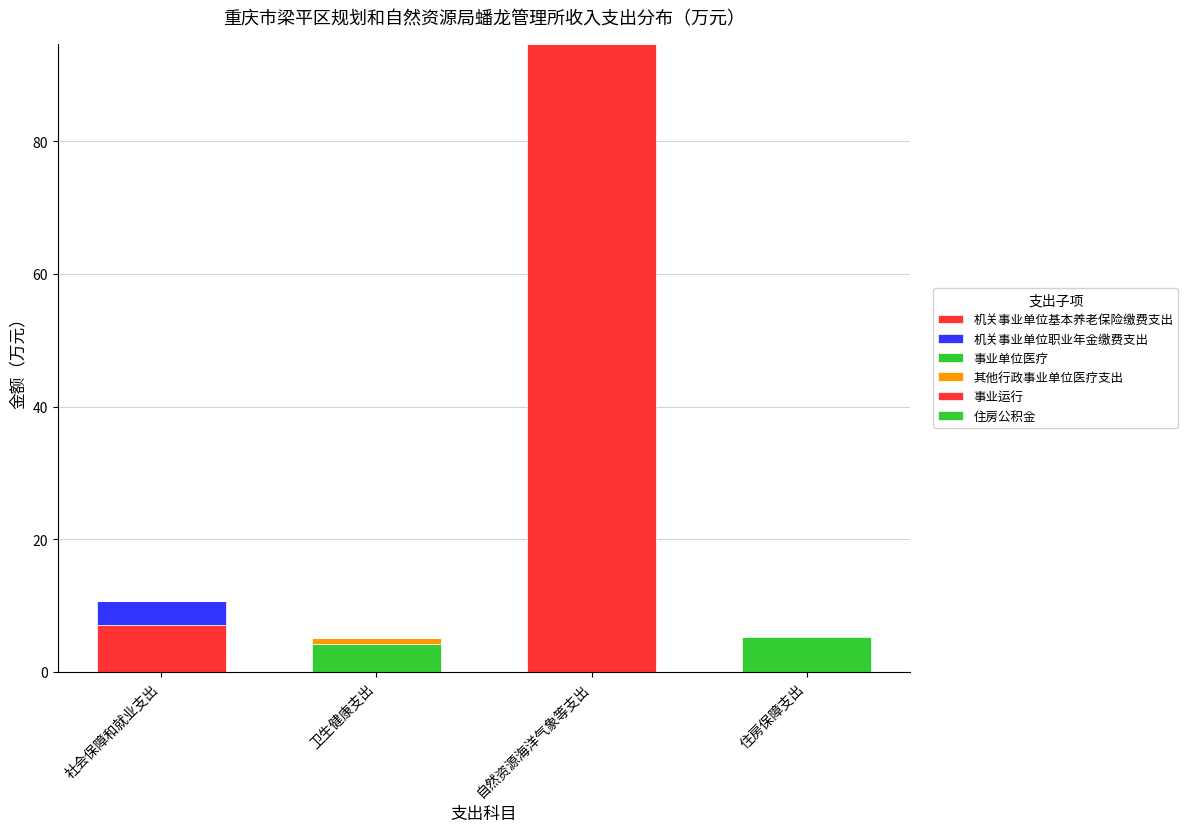

List the series in order of their peak value, highest first.

事业运行, 机关事业单位基本养老保险缴费支出, 住房公积金, 事业单位医疗, 机关事业单位职业年金缴费支出, 其他行政事业单位医疗支出